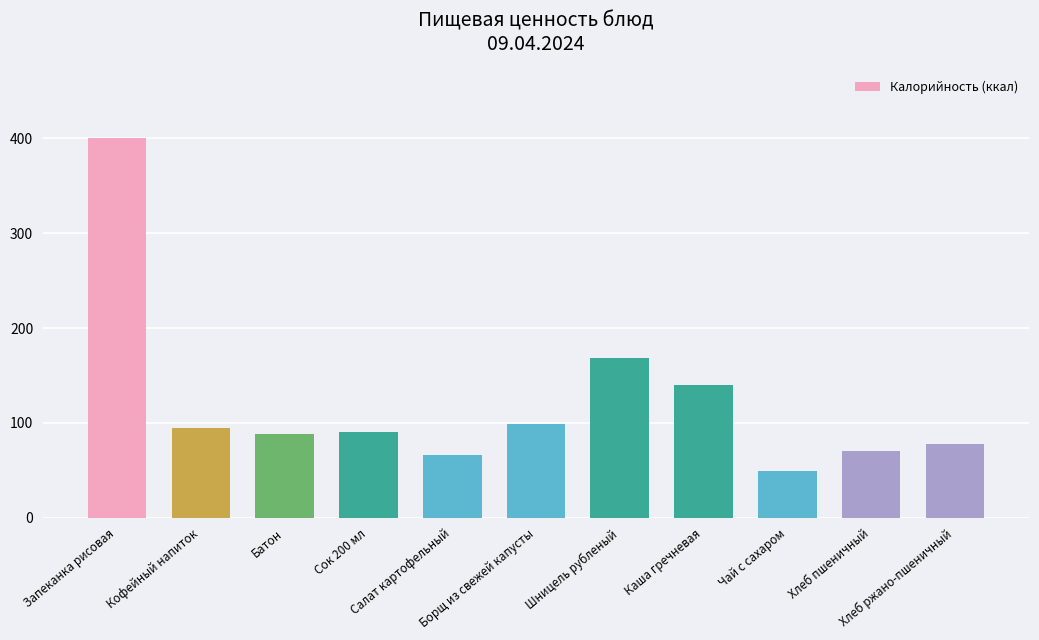

Does the chart contain any negative values?

No